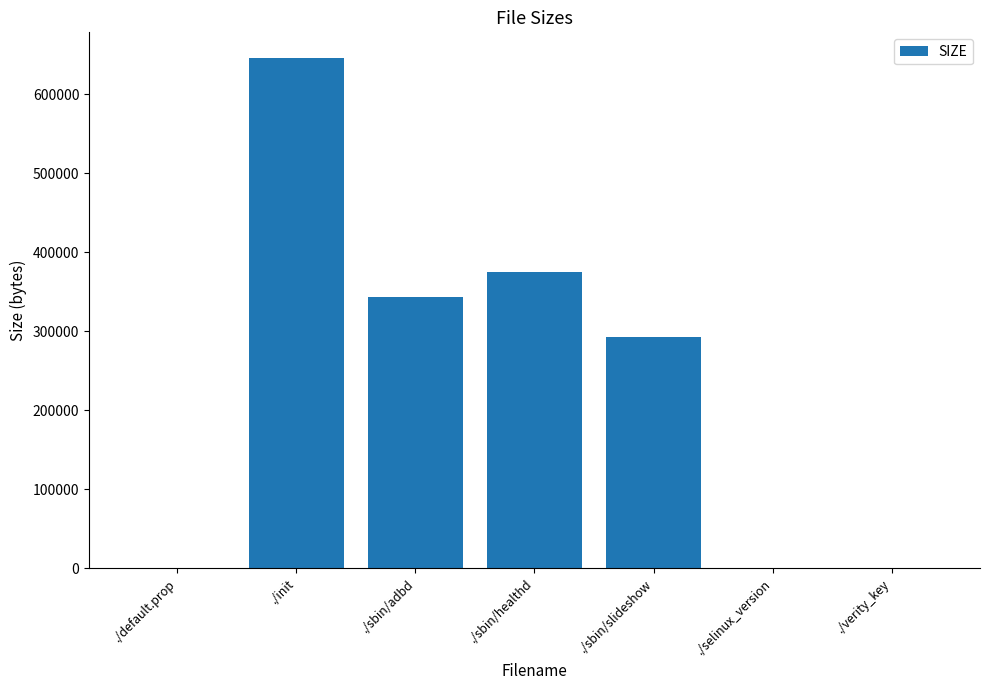

What is the sum of the values at ./sbin/healthd and ./init?

1021156